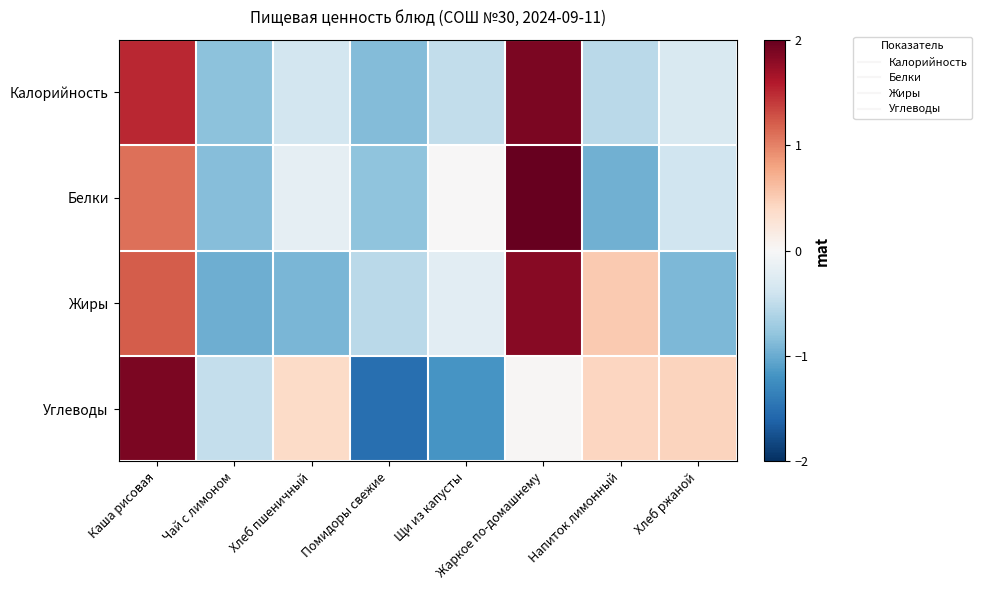

Which has a higher value, Каша рисовая or Чай с лимоном?

Каша рисовая